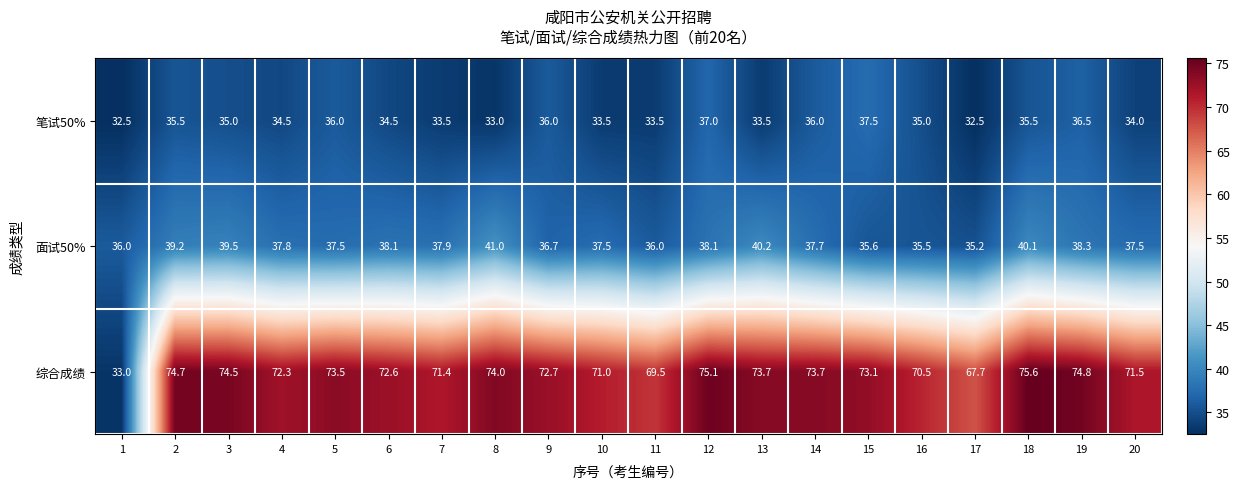

Which series has the largest total across all categories?

综合成绩